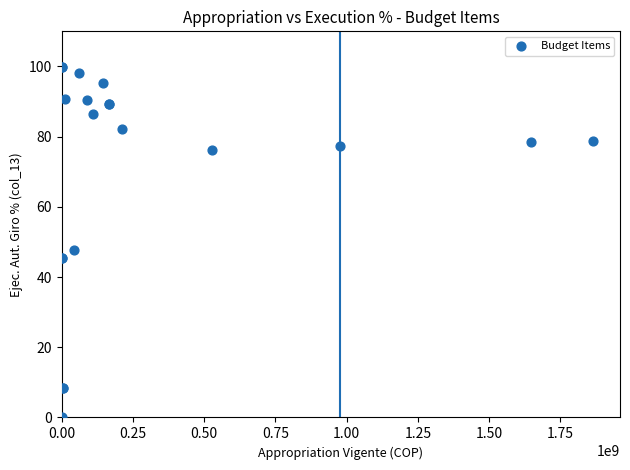

What Y value in the scatter plot is closest to 49?

47.7